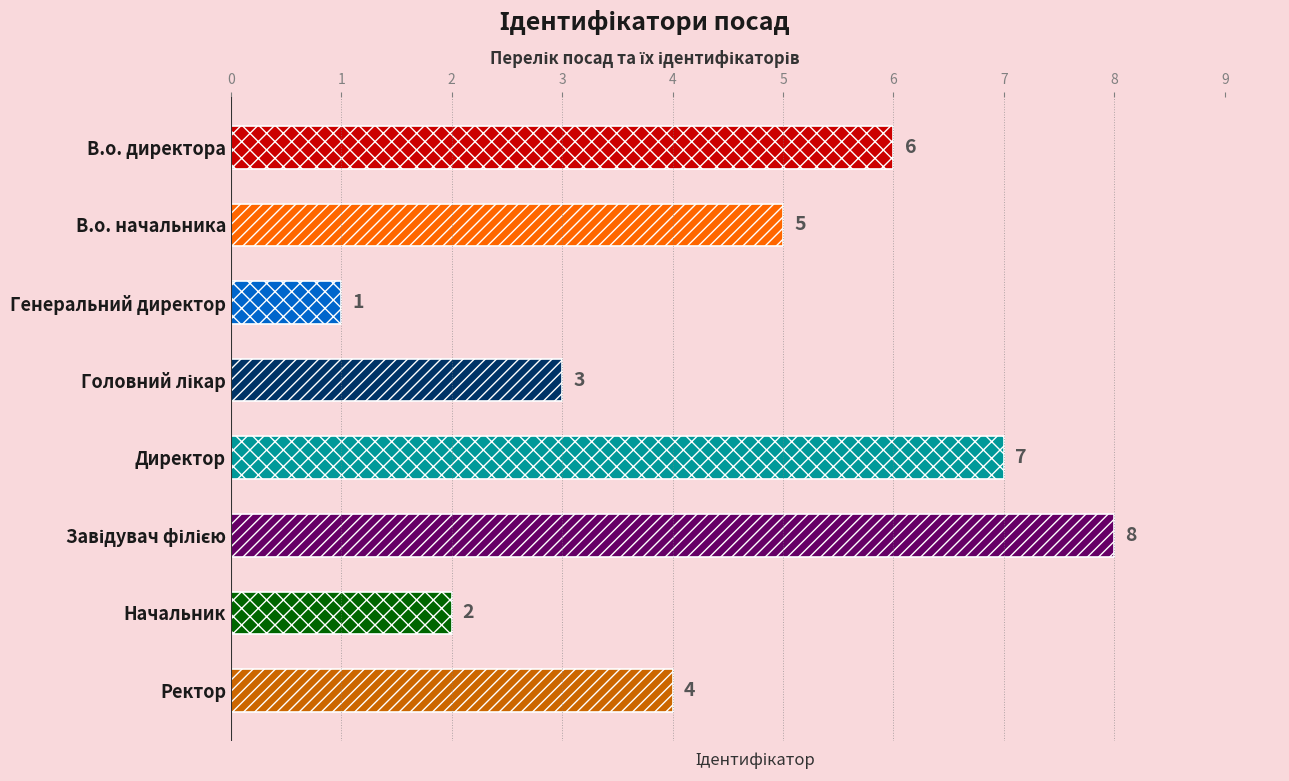

Count the values in the range 3 to 7.

5